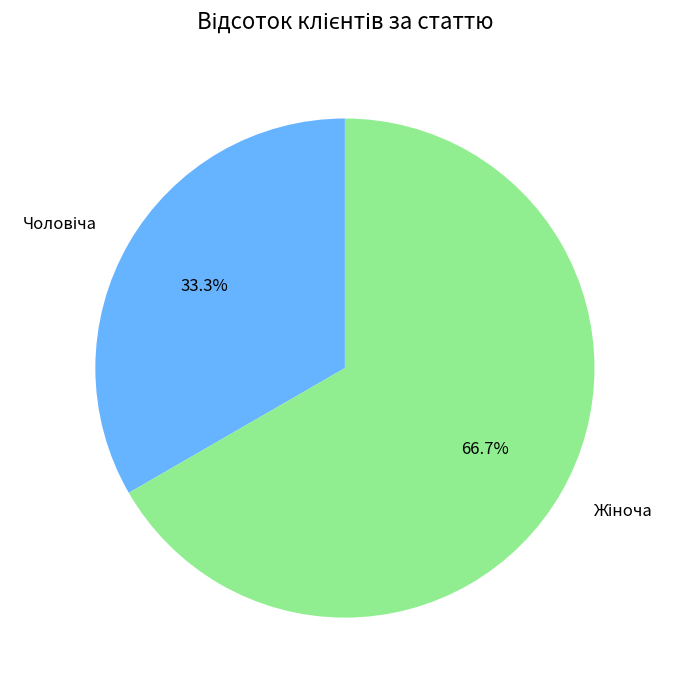

Is there a majority slice in this chart?

Yes